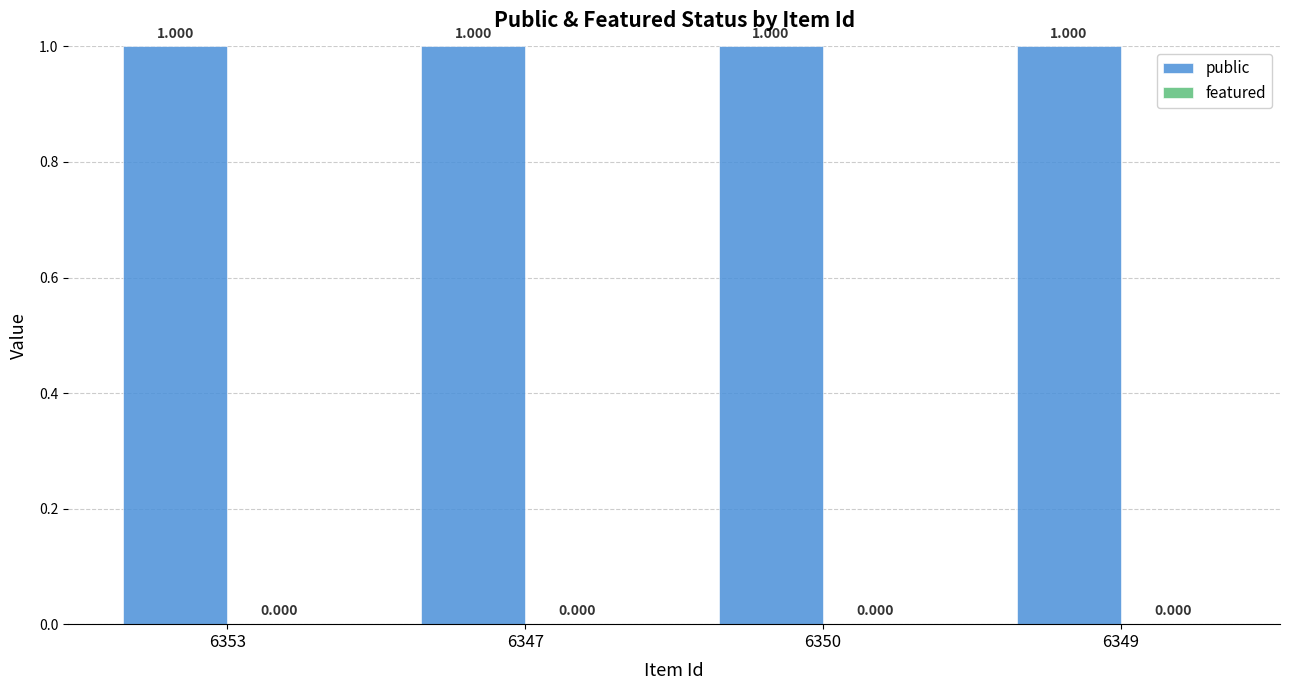

How many groups of bars are there?

4